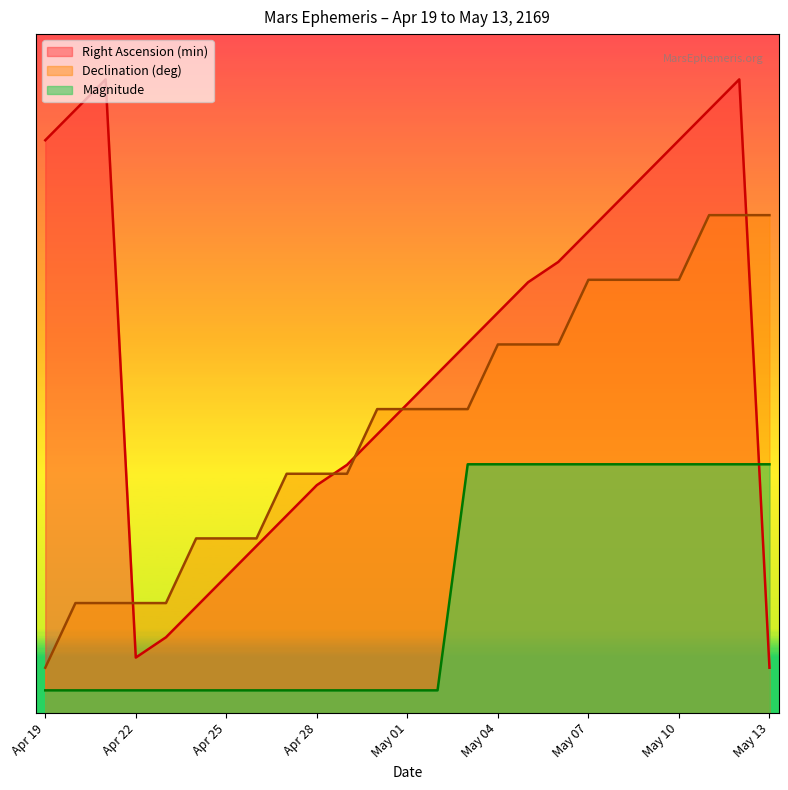

Rank the series by their average value, from highest to lowest.

Right Ascension (min), Declination (deg), Magnitude